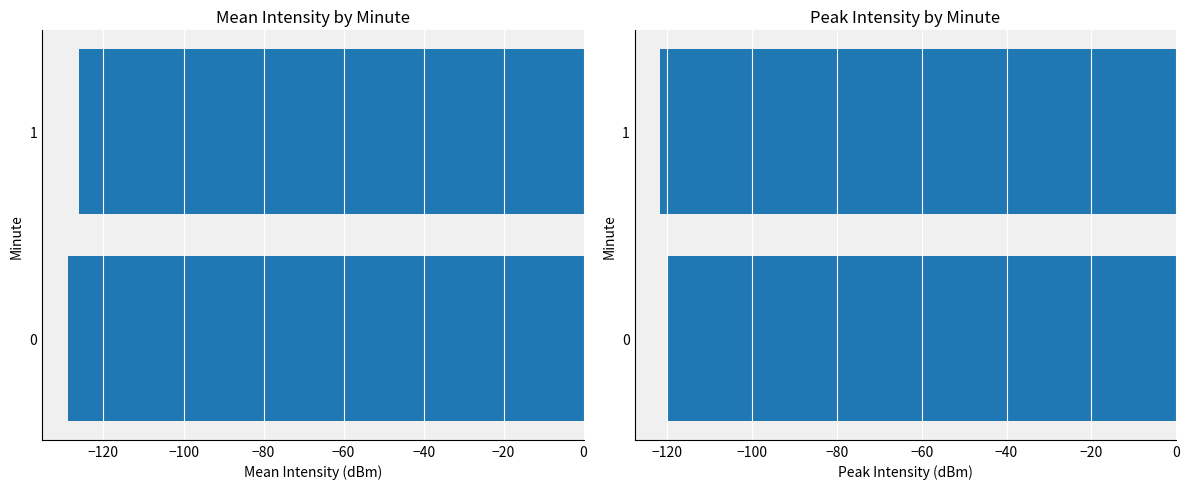

What is the value of the Mean Intensity (dBm) bar at the 1st from the left?

-128.9